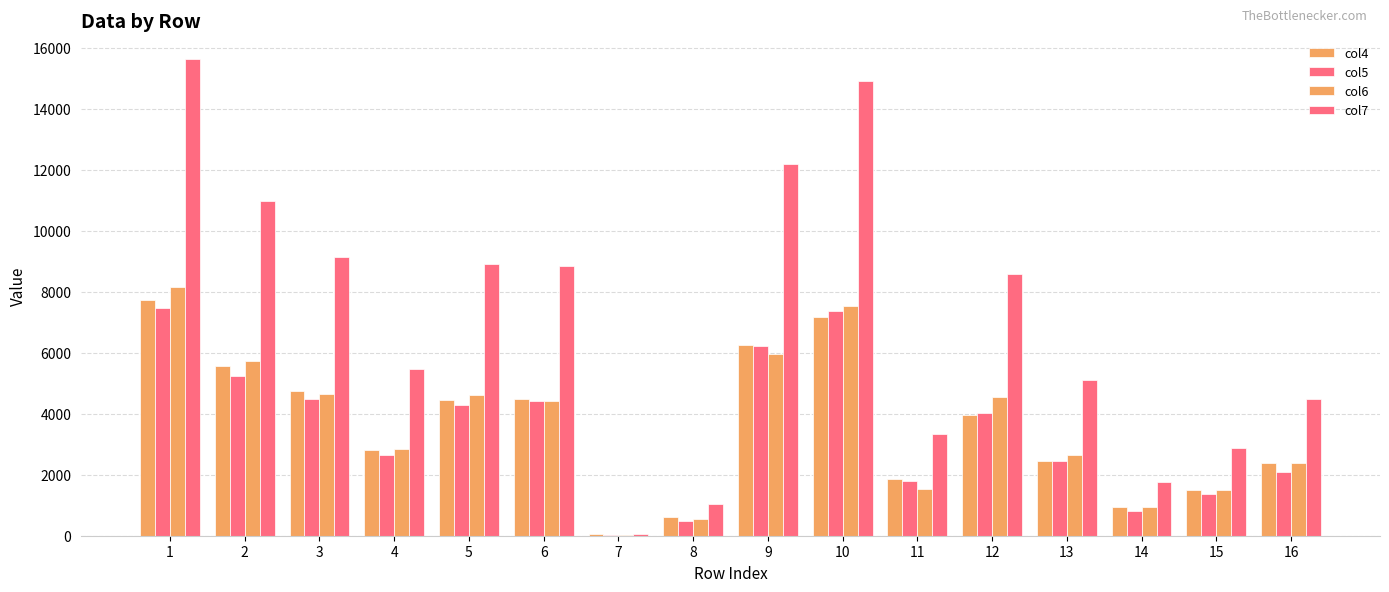

At which category is the sum across all series the highest?

1